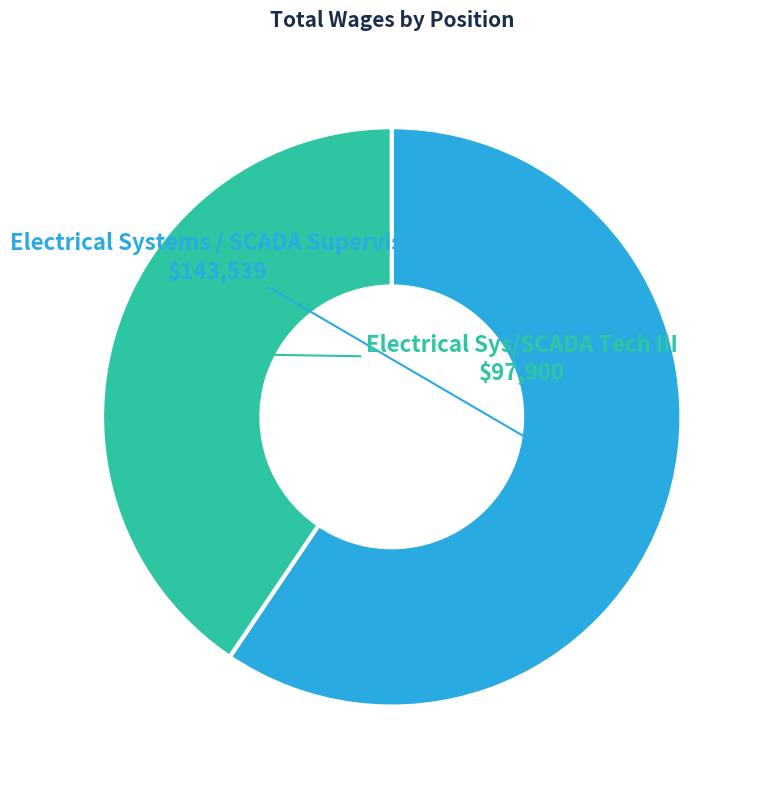

How many slices are in this pie chart?

2